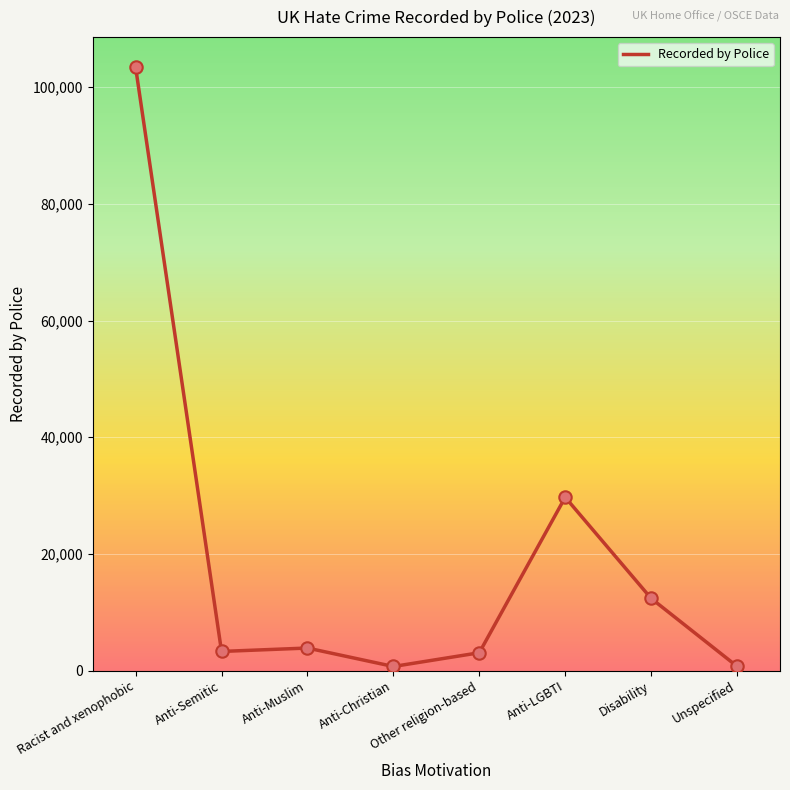

Approximately how many times larger is the value at Unspecified compared to Anti-Semitic?

0.2